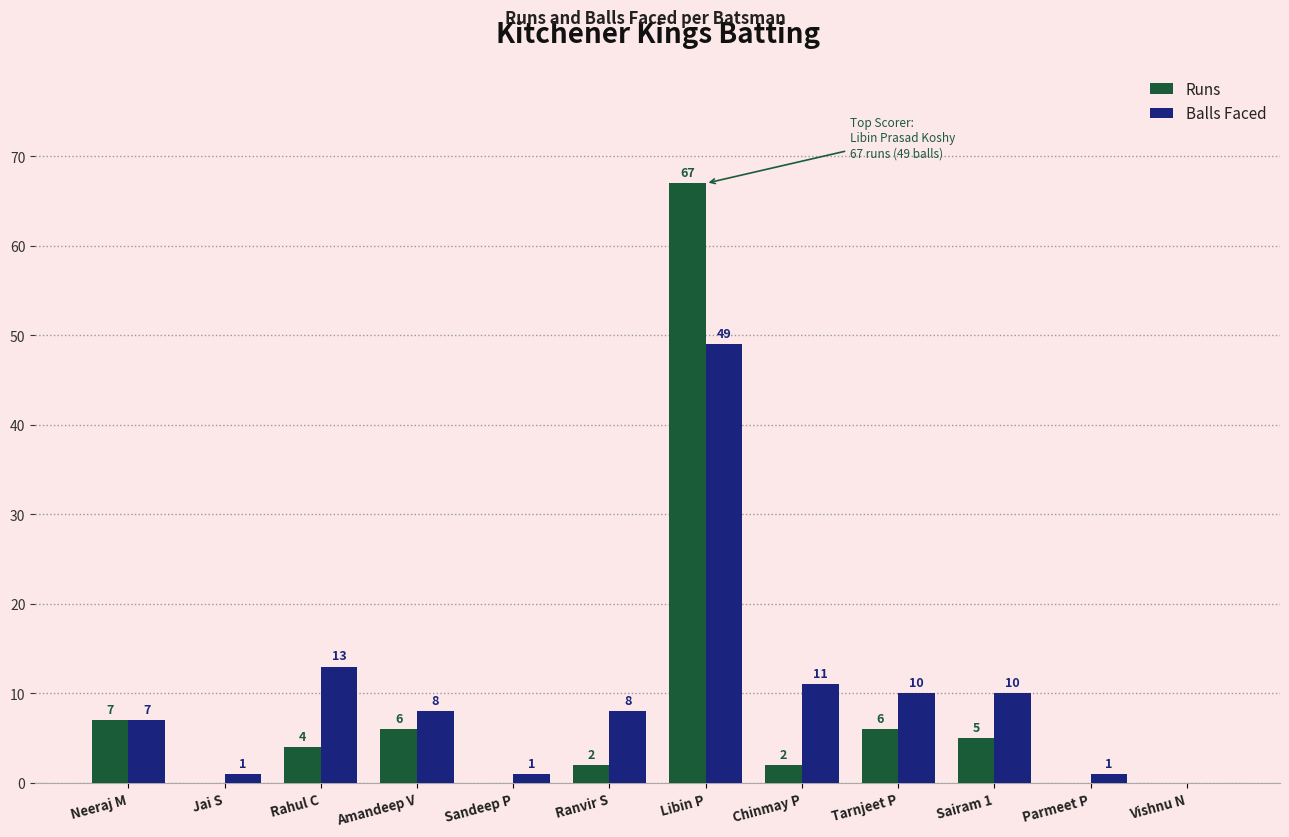

What is the total value across all series at Parmeet P?

1